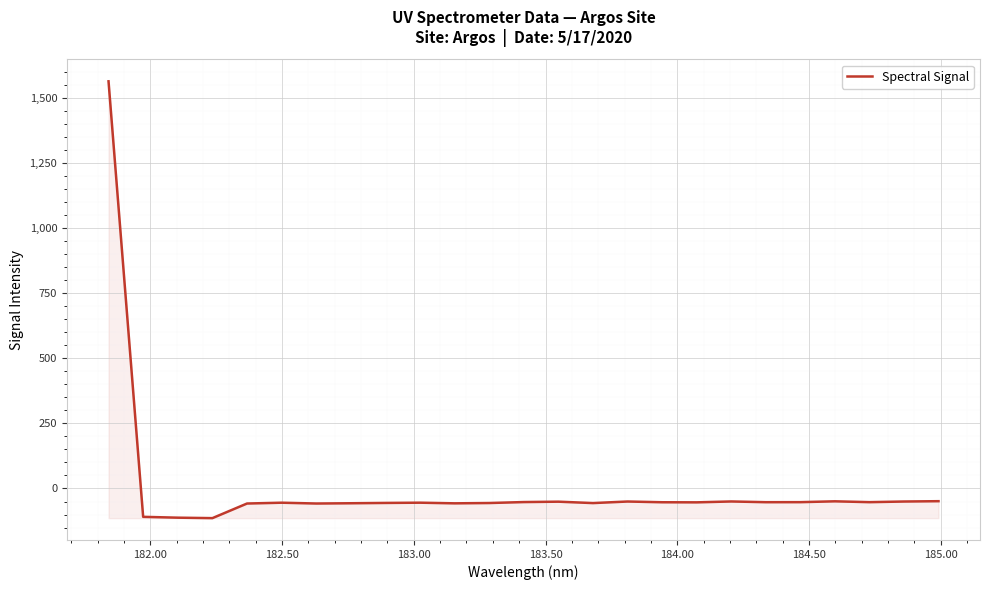

What is the smallest value displayed?

-113.9